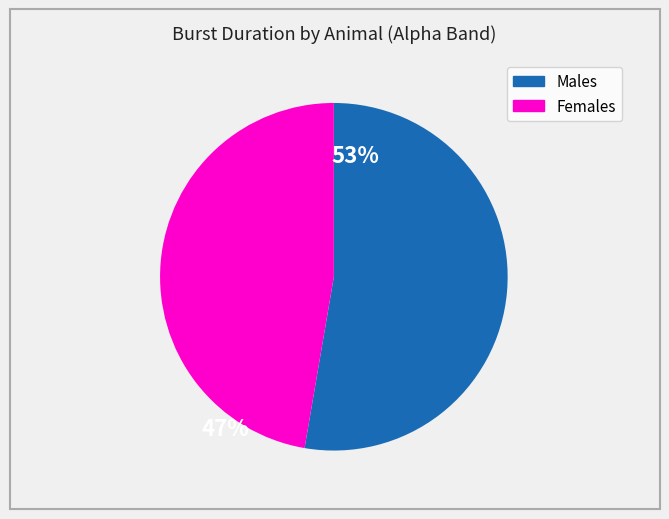

Is there any slice that represents more than half of the pie?

Yes